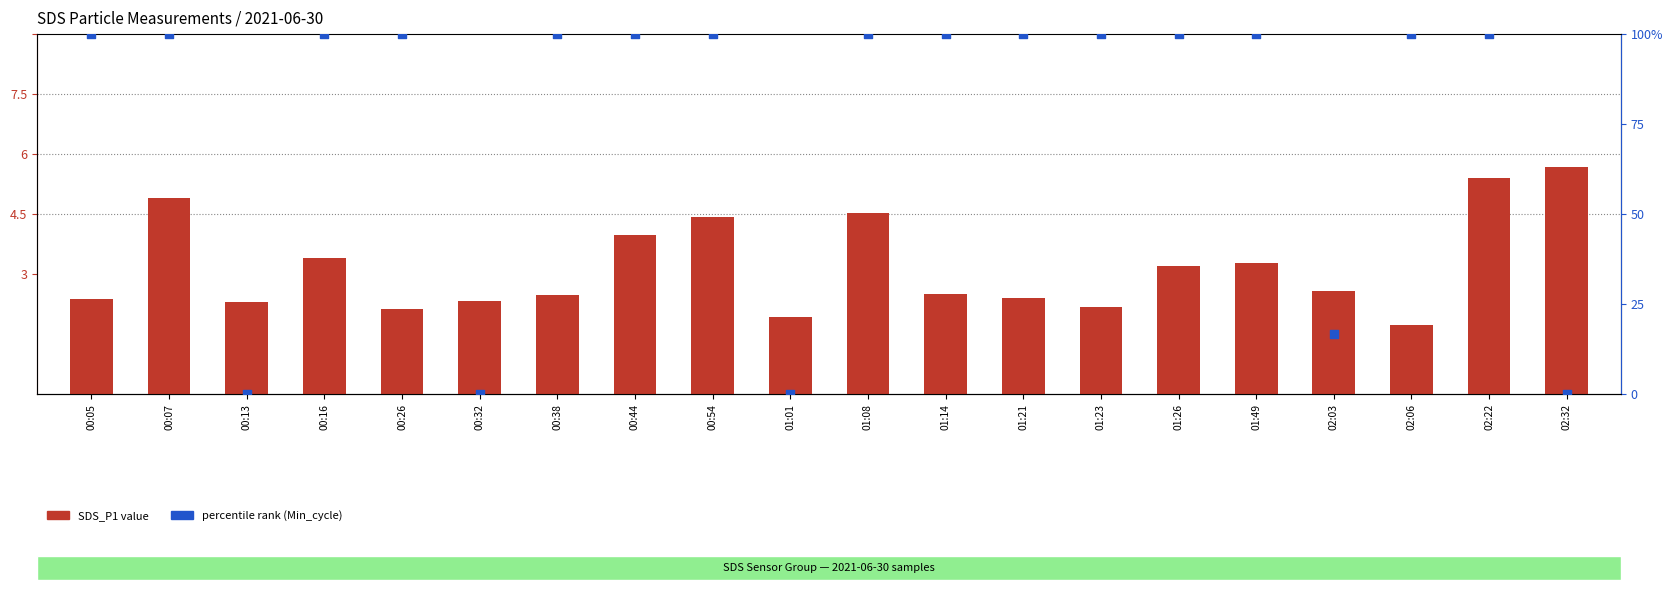

What are all the series names shown in the legend?

SDS_P1 value, percentile rank (Min_cycle)